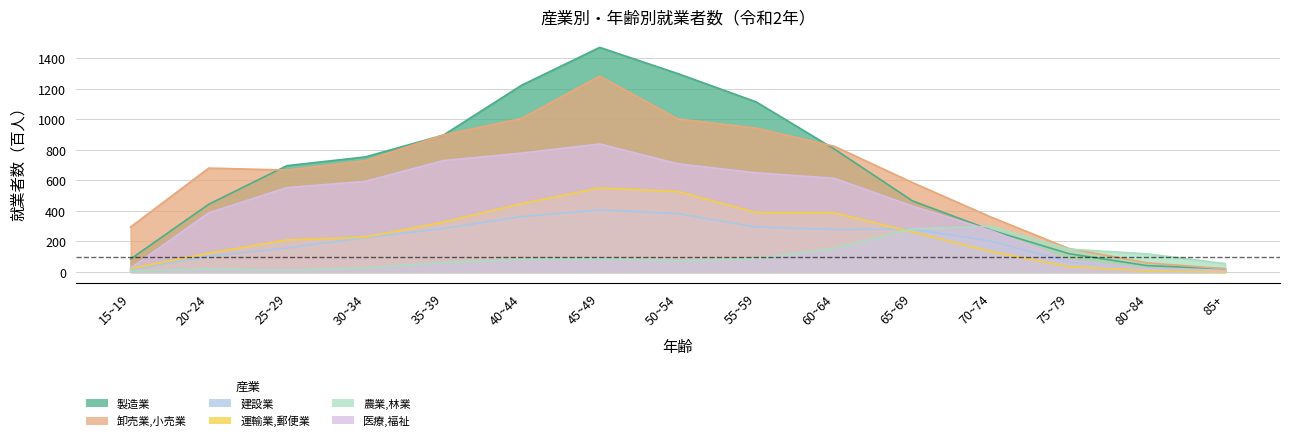

What is the smallest value displayed?

1